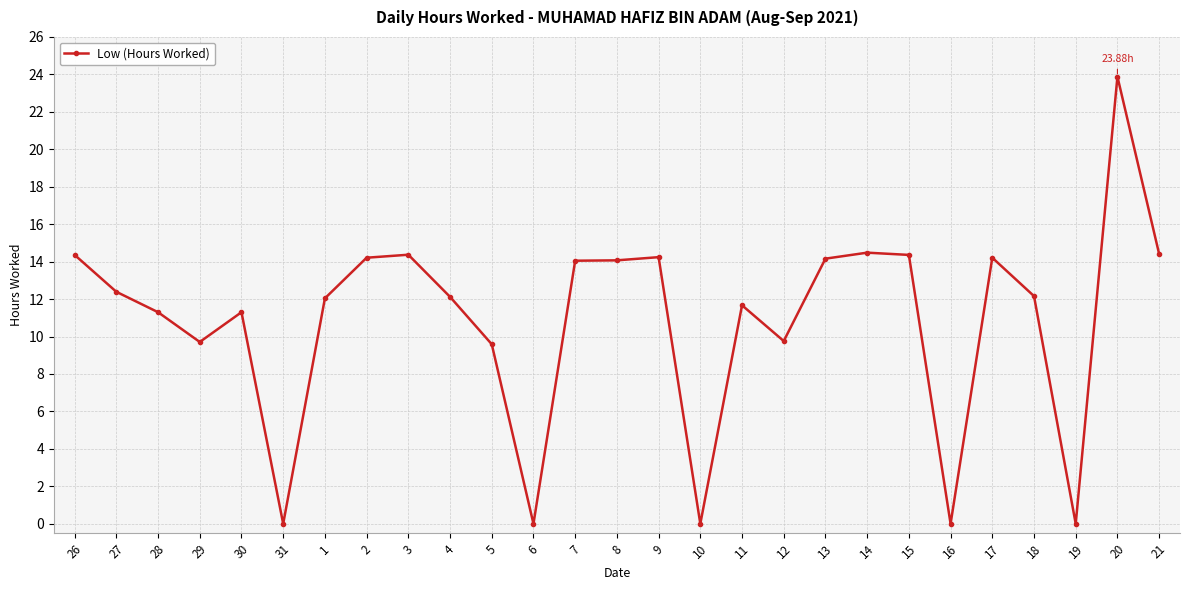

What is the difference between the maximum and minimum values?

23.9